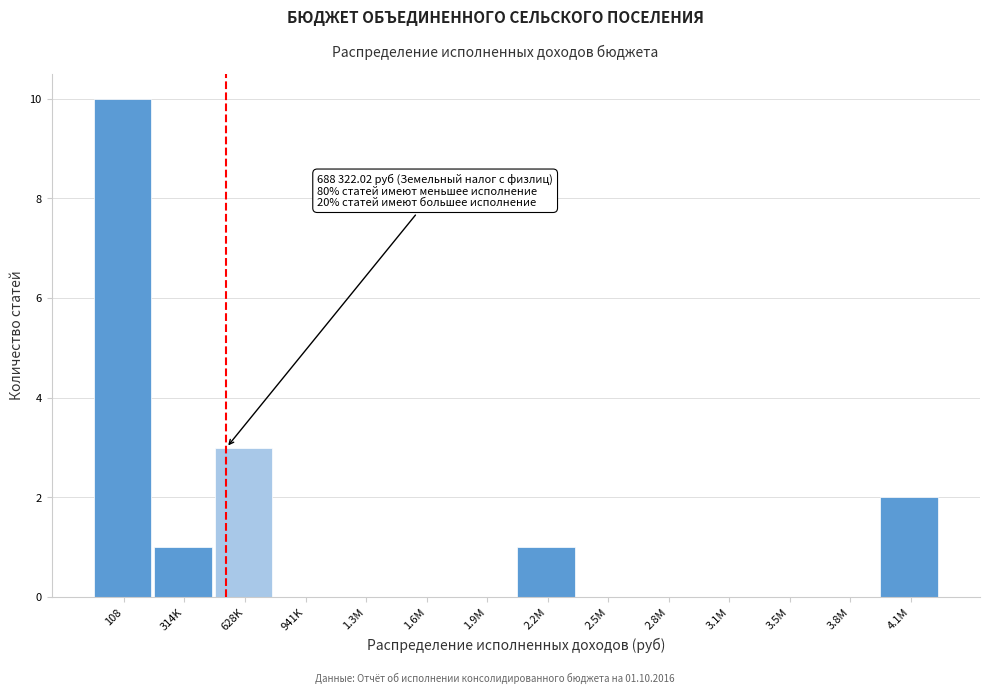

Reading left to right, extract all data points from this chart.

108=10	314K=1	628K=3	941K=0	1.3M=0	1.6M=0	1.9M=0	2.2M=1	2.5M=0	2.8M=0	3.1M=0	3.5M=0	3.8M=0	4.1M=2